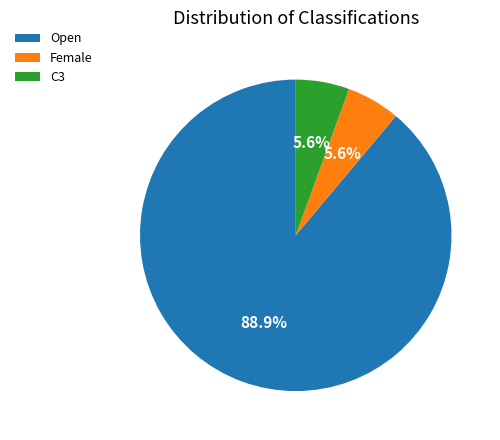

To the nearest percent, what percentage of the pie is Open?

89%